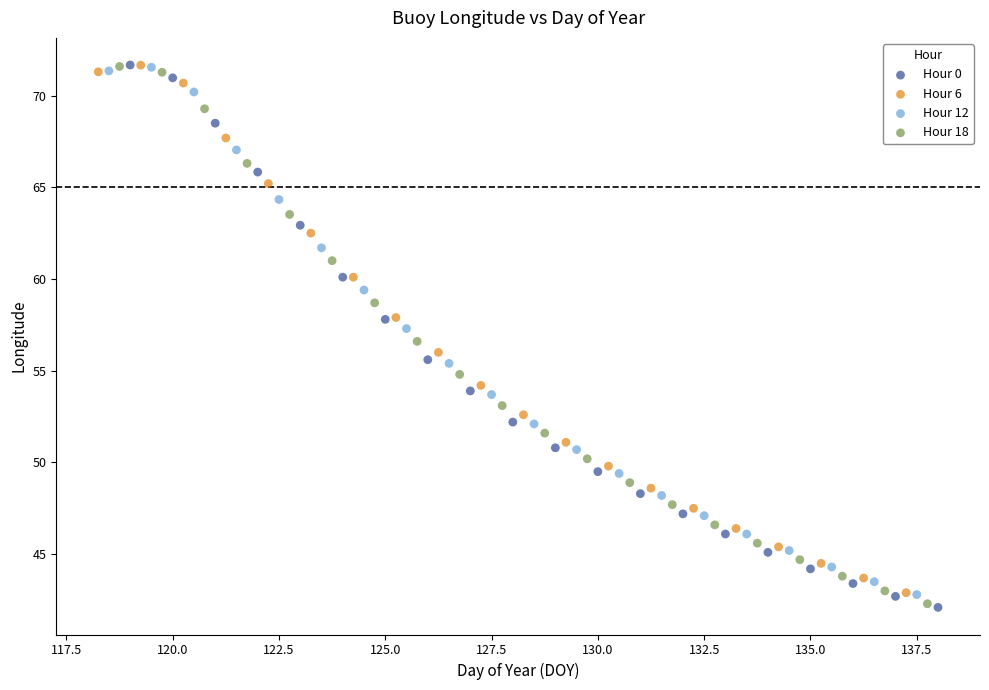

What are all the series names shown in the legend?

Hour 0, Hour 6, Hour 12, Hour 18